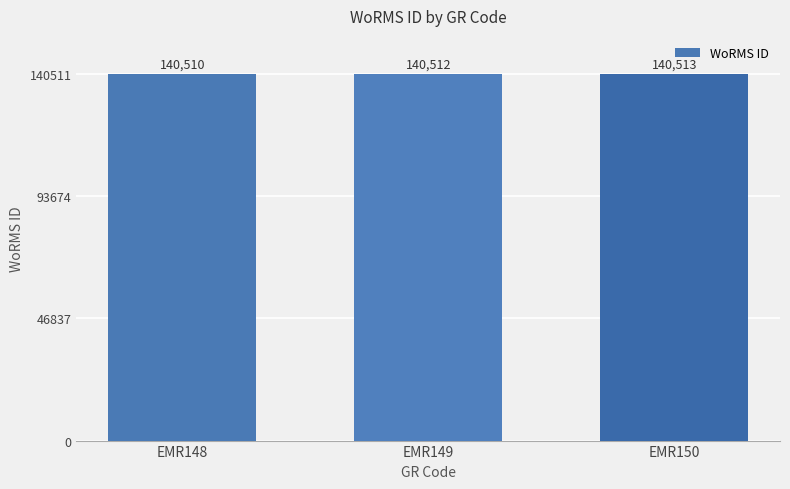

What is the value of the 2nd bar from the left?

140512